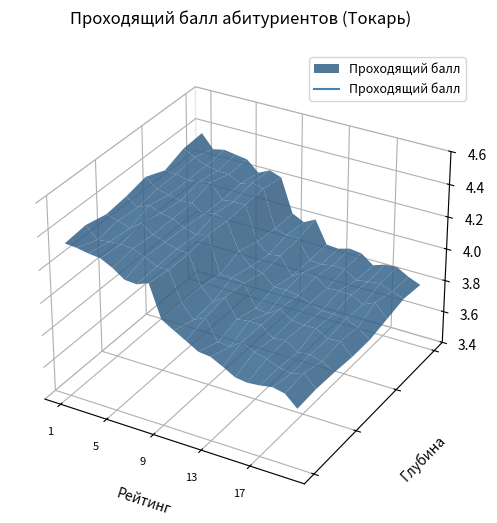

Which label corresponds to the largest value in the chart?

1